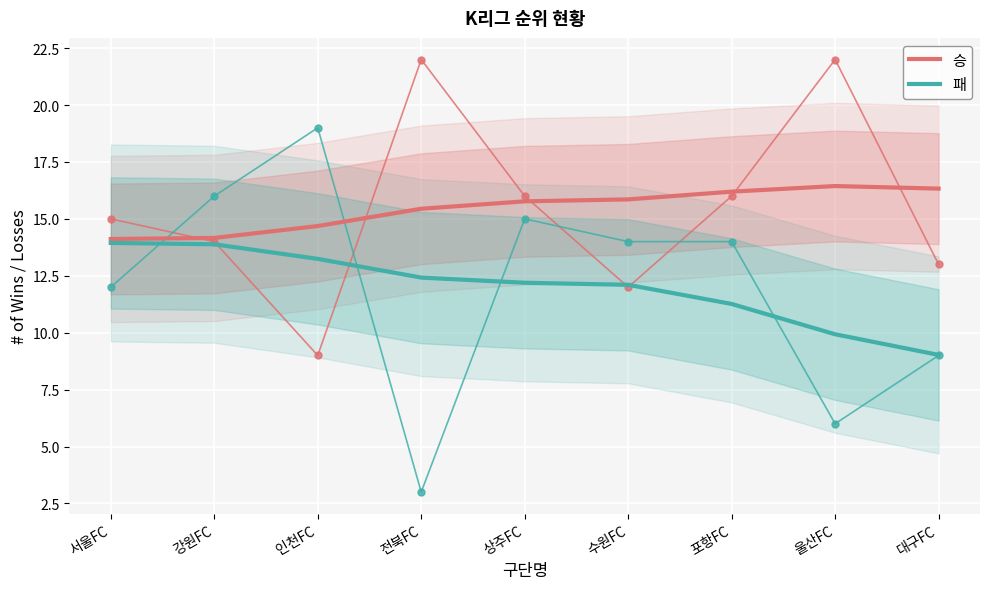

At how many categories does at least one series exceed 15?

6